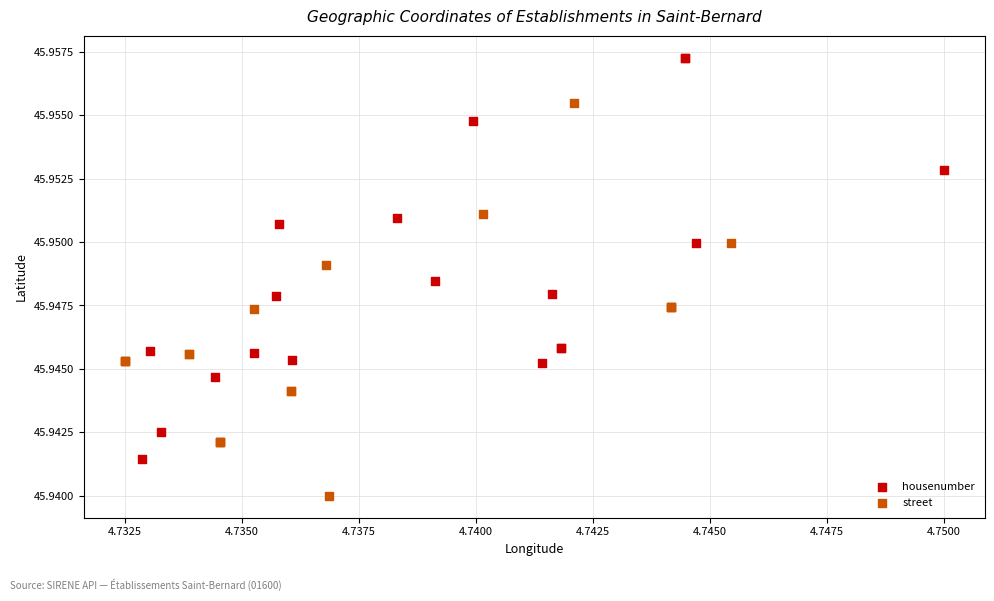

Which series contains the lowest Y value?

street